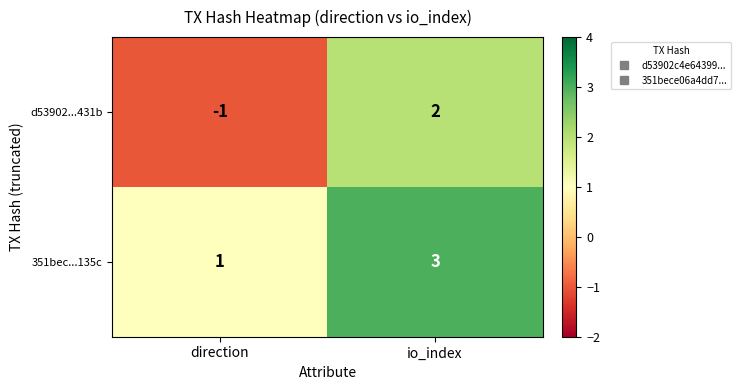

At io_index, list the series in order from largest to smallest.

351bec...135c, d53902...431b